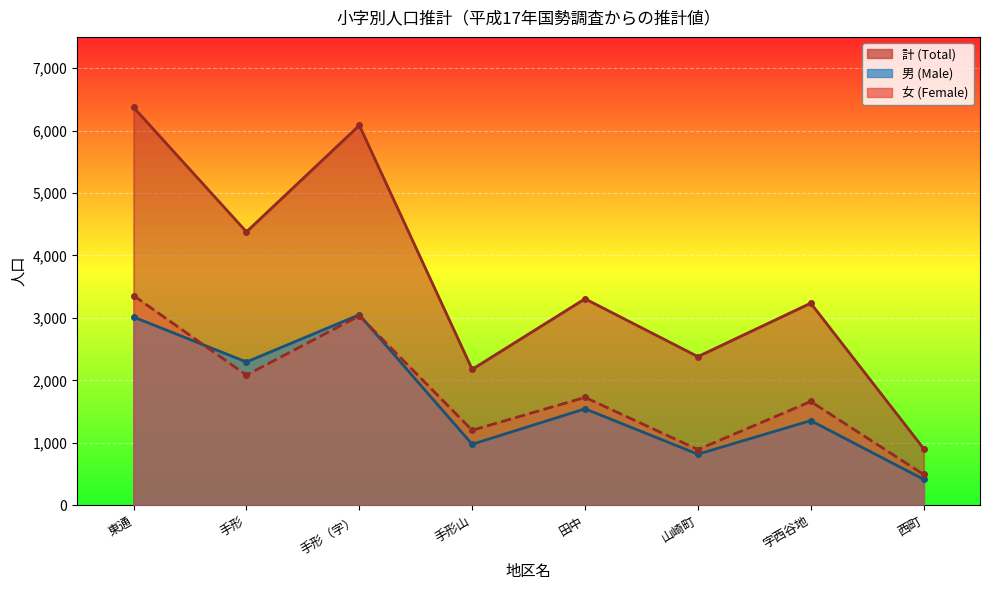

What is the total value across all series at 西町?

1816